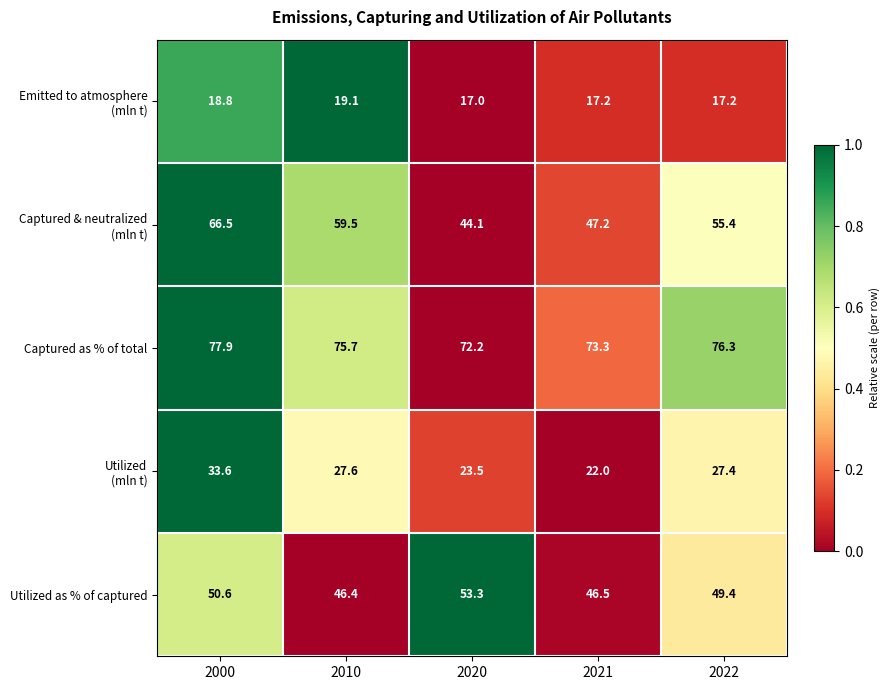

What is the difference between the maximum and minimum values in the Utilized as % of captured series?

6.9